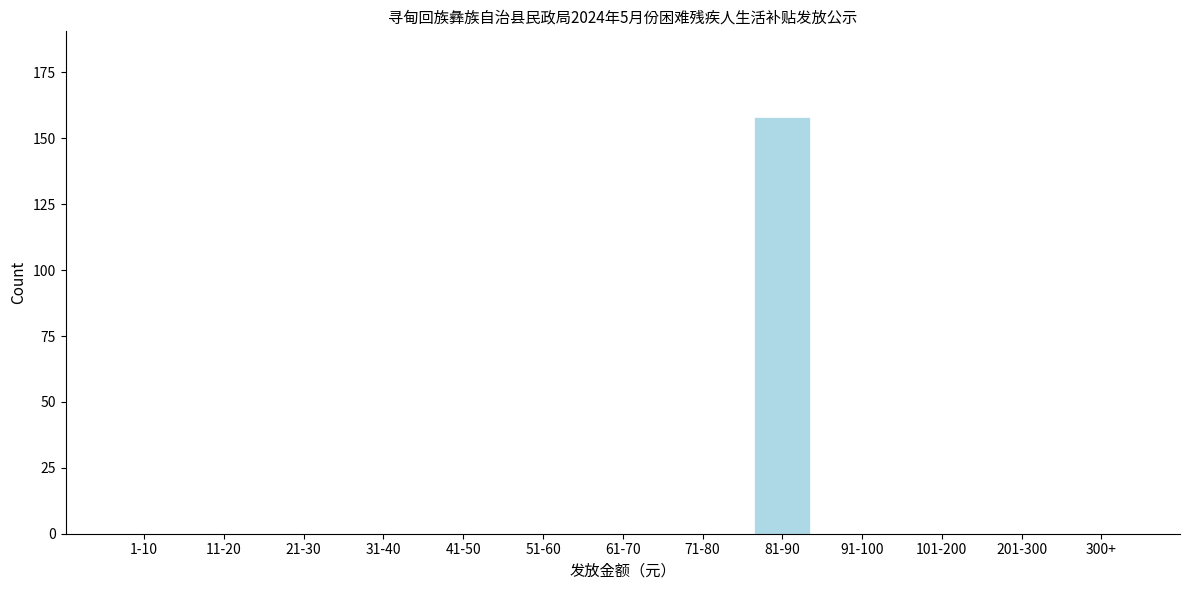

Reading left to right, list all the values displayed in this chart.

1-10=0	11-20=0	21-30=0	31-40=0	41-50=0	51-60=0	61-70=0	71-80=0	81-90=158	91-100=0	101-200=0	201-300=0	300+=0